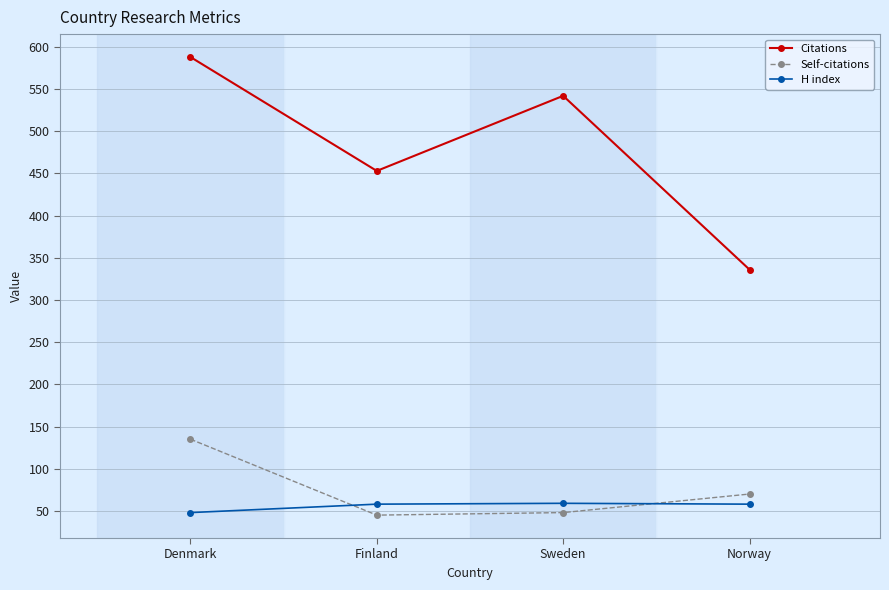

True or false: Citations and H index cross at least once.

False